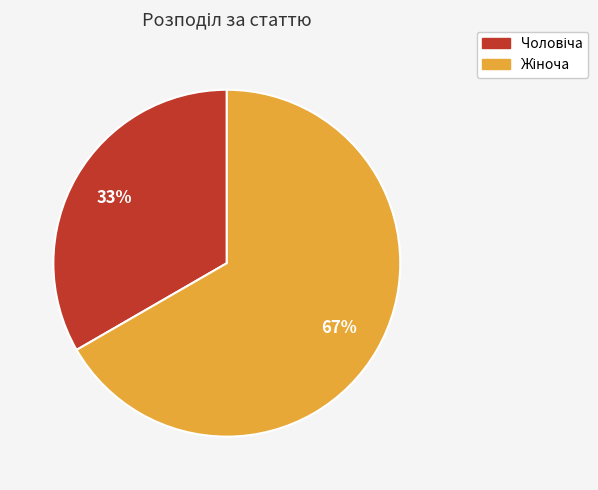

To the nearest percent, what is the average slice percentage?

50%